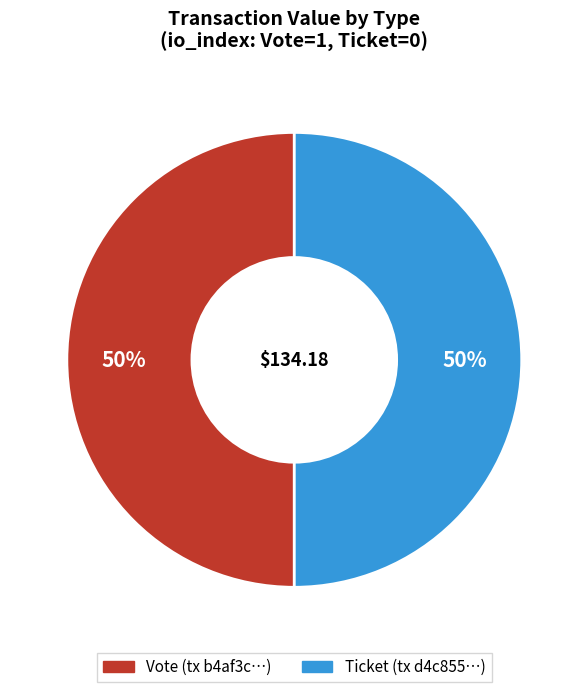

Approximately how many times larger is the value at Ticket compared to Vote?

1.0